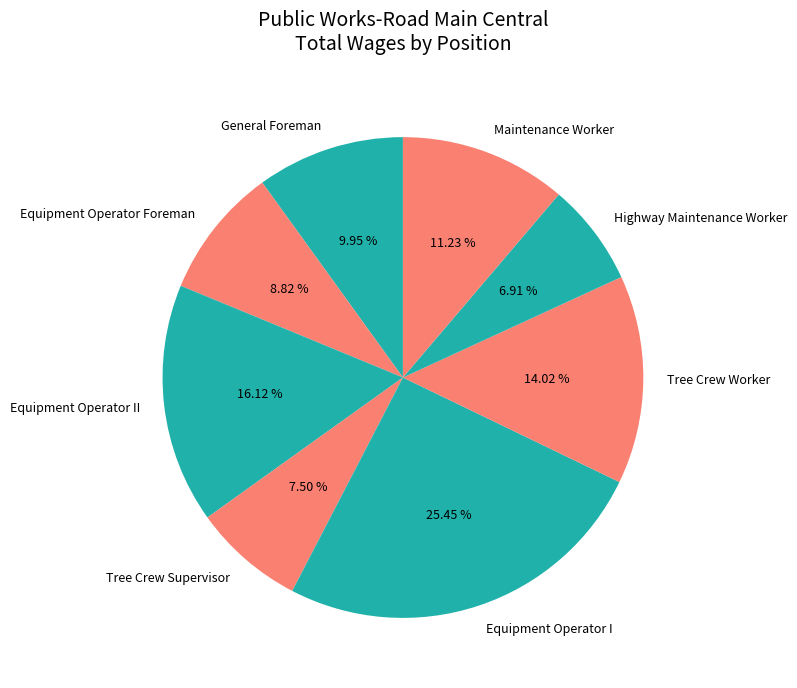

What is the total percentage of Equipment Operator II and General Foreman?

26.1%